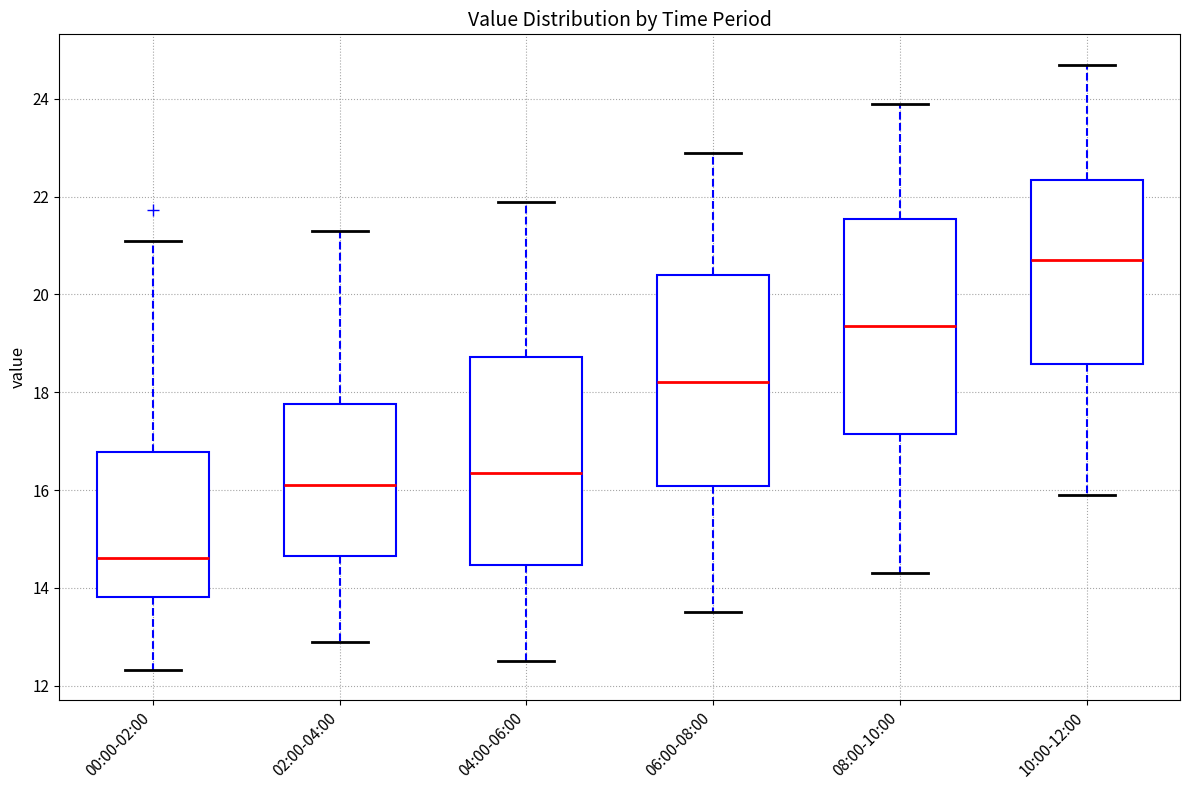

Which box has the lowest median line?

00:00-02:00